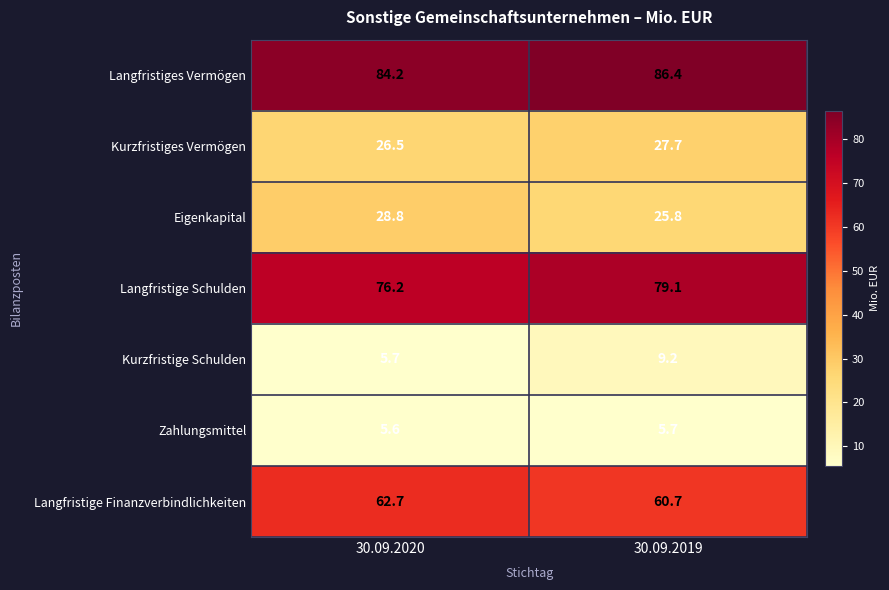

What is the difference between the Kurzfristiges Vermögen values at 30.09.2019 and 30.09.2020?

1.2